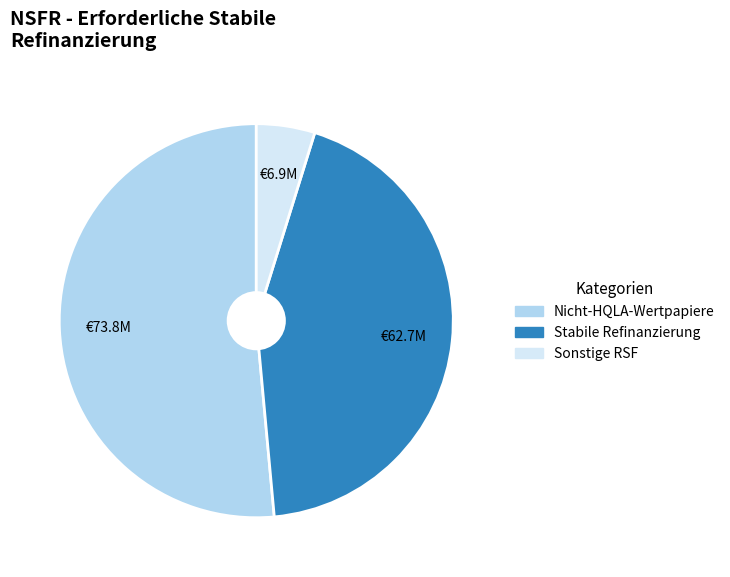

The Stabile Refinanzierung slice represents 53% of the pie. True or false?

False